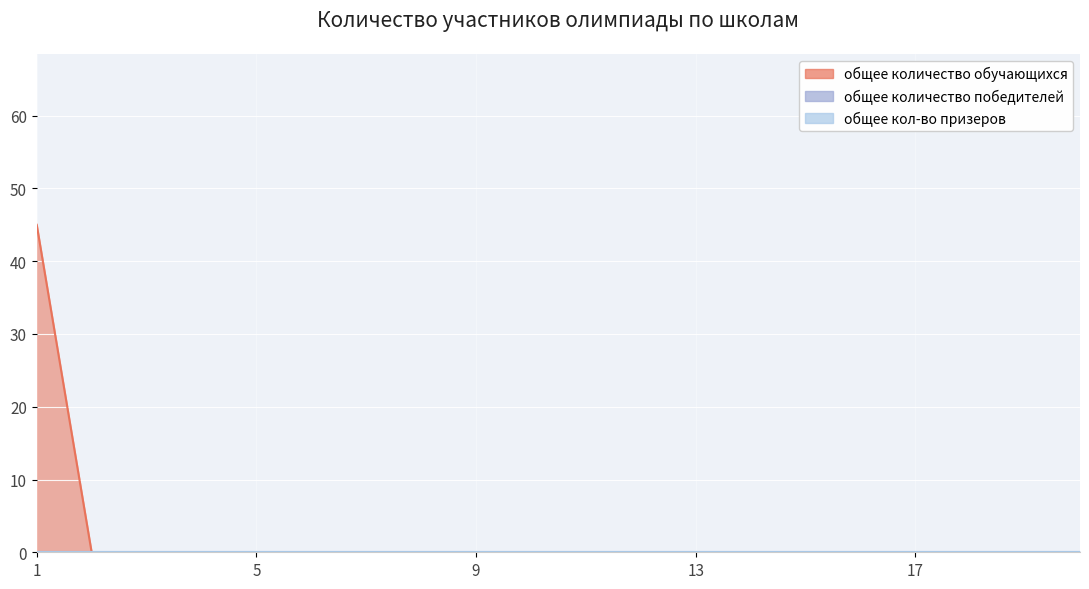

What are all the series names shown in the legend?

общее количество обучающихся, общее количество победителей, общее кол-во призеров